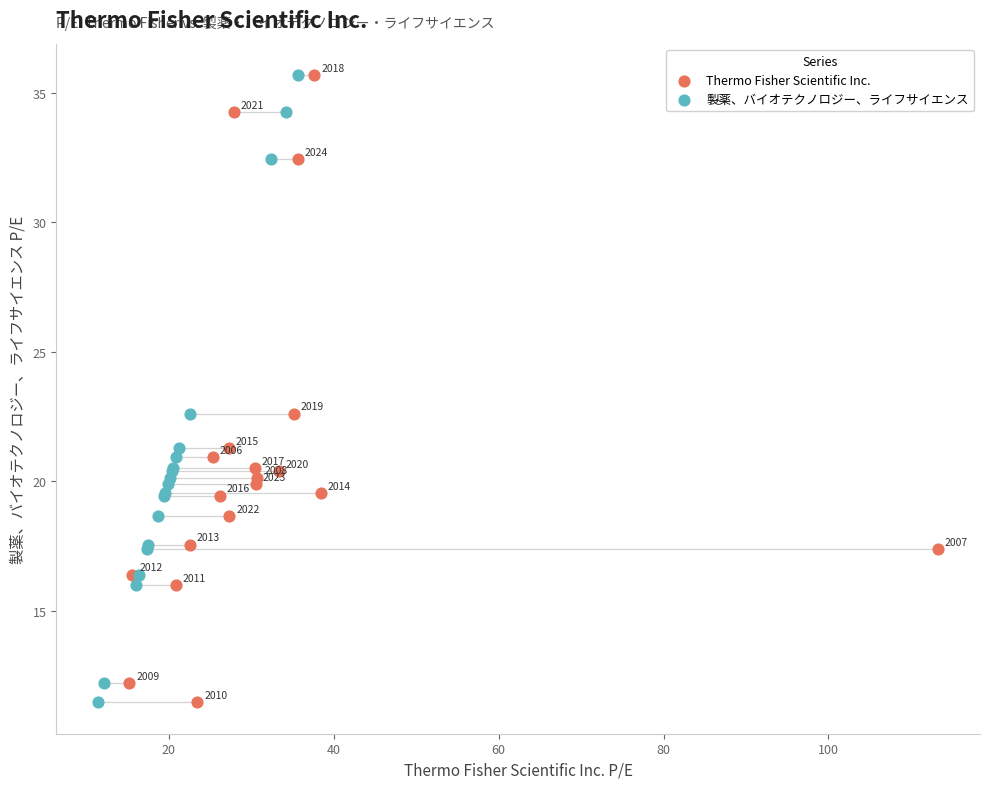

What are all the series names shown in the legend?

Thermo Fisher Scientific Inc., 製薬、バイオテクノロジー、ライフサイエンス